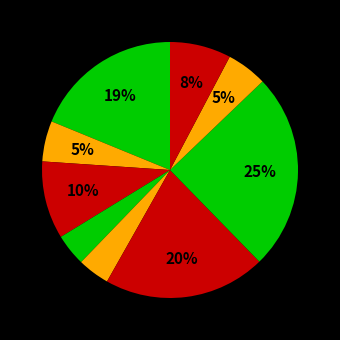

How many segments does this pie chart have?

9